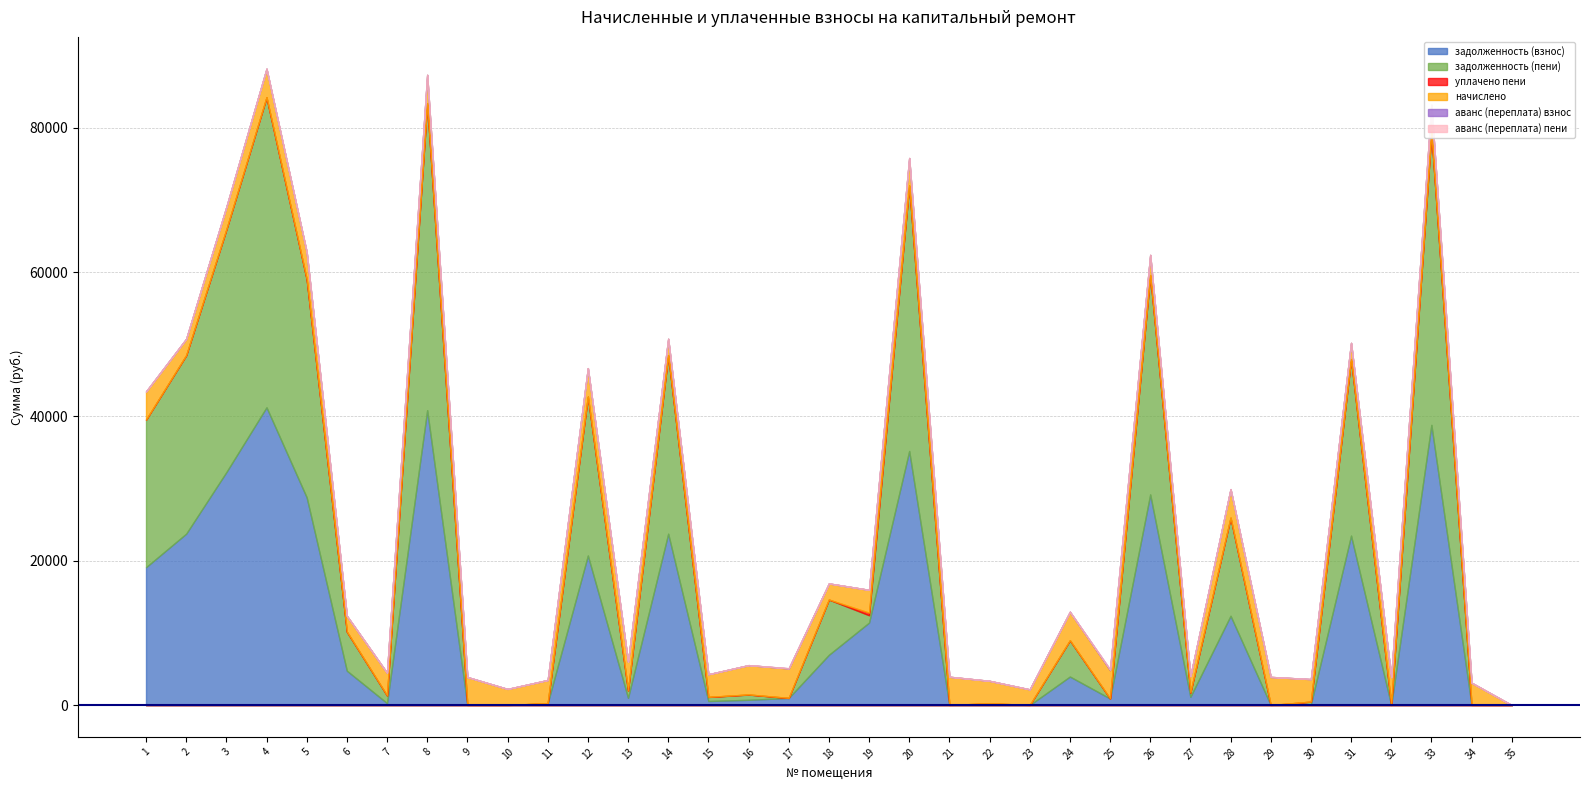

Reading left to right, extract all data points from this chart.

задолженность (взнос): 1=19099.8	2=23746.2	3=32273.5	4=41257.4	5=28786.6	6=4760.1	7=269.0	8=40859.3	9=0.0	10=0.0	11=267.1	12=20723.5	13=1007.8	14=23746.2	15=560.4	16=726.4	17=983.7	18=6961.9	19=11423.8	20=35203.8	21=0.2	22=0.0	23=0.0	24=3950.8	25=906.1	26=29185.2	27=1144.2	28=12370.3	29=0.0	30=109.4	31=23480.8	32=0.0	33=38820.9	34=0.0	35=0.0
задолженность (пени): 1=20442.3	2=24727.0	3=33621.5	4=42961.5	5=30209.8	6=5406.9	7=1059.5	8=42547.1	9=0.0	10=0.0	11=0.0	12=22023.0	13=1007.4	14=24727.0	15=560.4	16=726.4	17=0.0	18=7659.7	19=1018.0	20=36780.3	21=0.2	22=258.1	23=0.0	24=5018.2	25=0.0	26=30390.7	27=570.7	28=13597.4	29=0.0	30=369.1	31=24450.8	32=0.0	33=40467.4	34=0.0	35=0.0
уплачено пени: 1=0.0	2=0.0	3=0.0	4=0.0	5=0.0	6=0.0	7=2.5	8=0.0	9=0.0	10=0.0	11=0.0	12=0.0	13=0.0	14=0.0	15=12.2	16=15.8	17=8.6	18=0.0	19=360.6	20=0.0	21=0.0	22=0.8	23=0.0	24=0.0	25=5.9	26=0.0	27=31.9	28=0.0	29=0.0	30=0.0	31=0.0	32=0.0	33=0.0	34=0.0	35=0.0
начислено: 1=3917.8	2=2276.9	3=3129.1	4=3955.9	5=3771.5	6=2200.6	7=3141.8	8=3917.8	9=3886.0	10=2232.4	11=3205.4	12=3943.2	13=3987.7	14=2276.9	15=3135.5	16=4064.0	17=4076.8	18=2232.4	19=3160.9	20=3816.0	21=3924.1	22=3097.3	23=2175.1	24=3962.3	25=3924.1	26=2798.4	27=2270.5	28=3955.9	29=3898.7	30=3116.4	31=2251.4	32=3860.5	33=3879.6	34=3097.3	35=0.0
аванс (переплата) взнос: 1=0.0	2=0.0	3=0.0	4=0.0	5=0.0	6=0.0	7=0.0	8=0.0	9=0.0	10=0.0	11=0.0	12=0.0	13=0.0	14=0.0	15=0.0	16=0.0	17=30.7	18=0.0	19=0.0	20=0.0	21=0.0	22=0.0	23=0.0	24=0.0	25=107.6	26=0.0	27=0.0	28=0.0	29=1.2	30=0.0	31=0.0	32=0.0	33=0.0	34=0.0	35=0.0
аванс (переплата) пени: 1=0.0	2=0.0	3=0.0	4=0.0	5=0.0	6=0.0	7=0.0	8=0.0	9=0.0	10=0.0	11=0.0	12=0.0	13=0.0	14=0.0	15=0.0	16=0.0	17=0.0	18=0.0	19=0.0	20=0.0	21=0.0	22=0.0	23=0.0	24=0.0	25=0.0	26=0.0	27=0.0	28=0.0	29=1.5	30=0.0	31=0.0	32=0.0	33=0.0	34=0.0	35=0.0